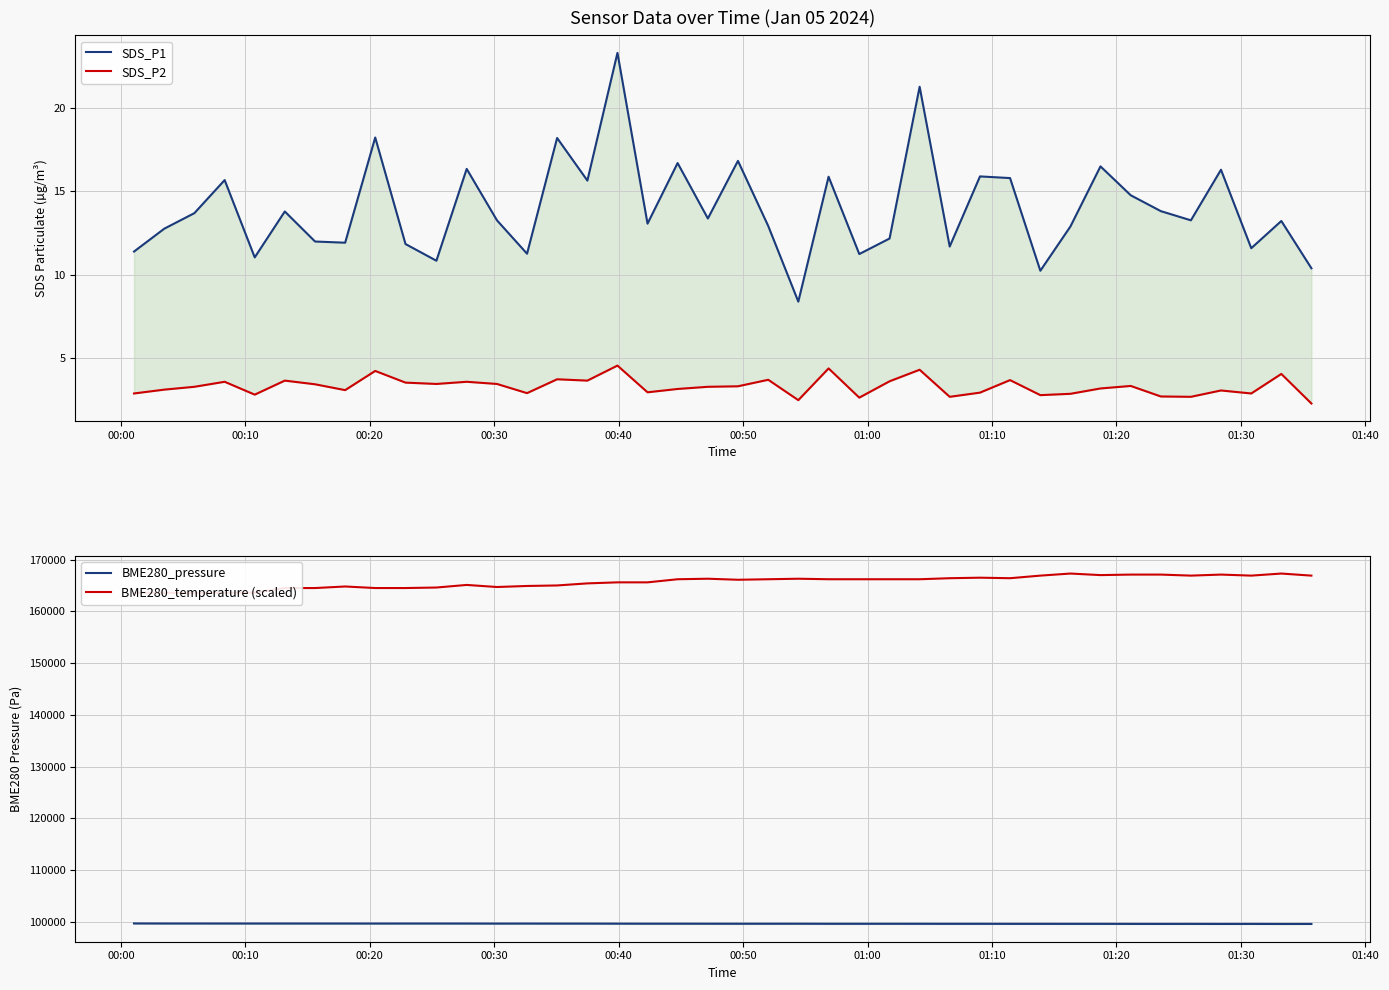

What is the minimum value for BME280_pressure?

99606.1